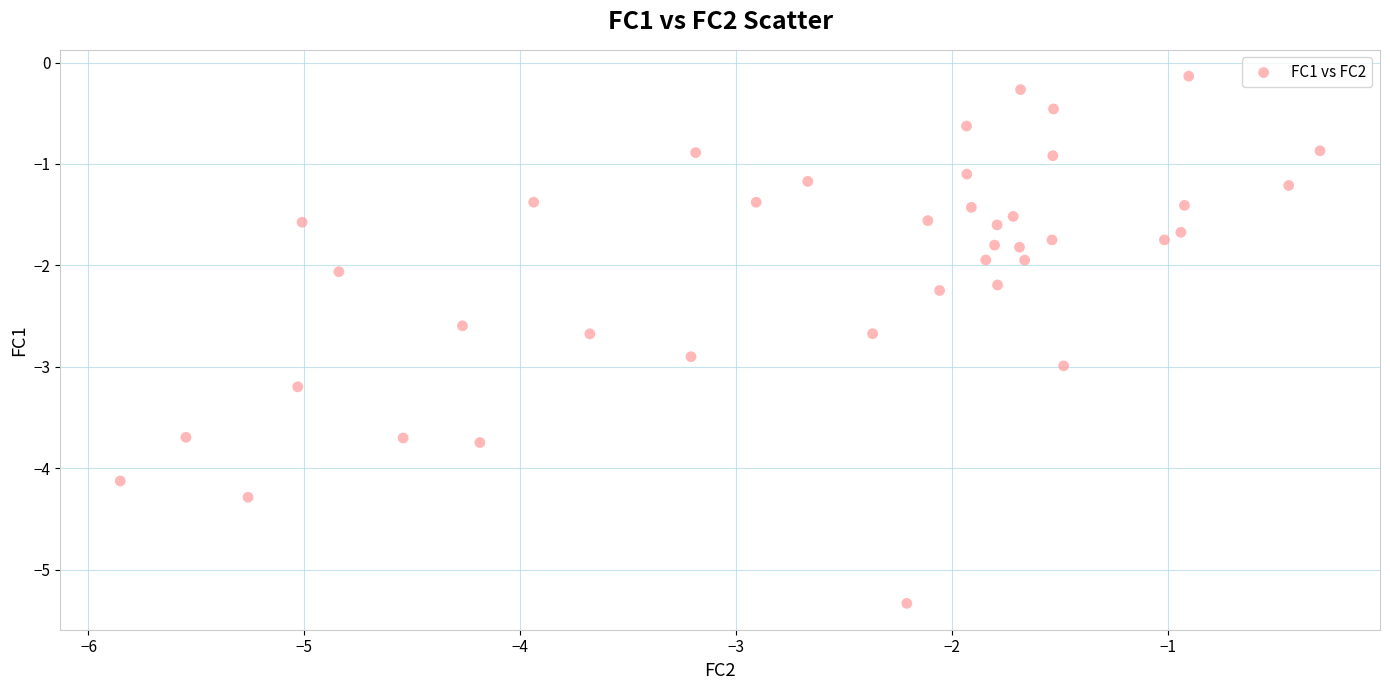

What is the range of X values (max minus min)?

5.6